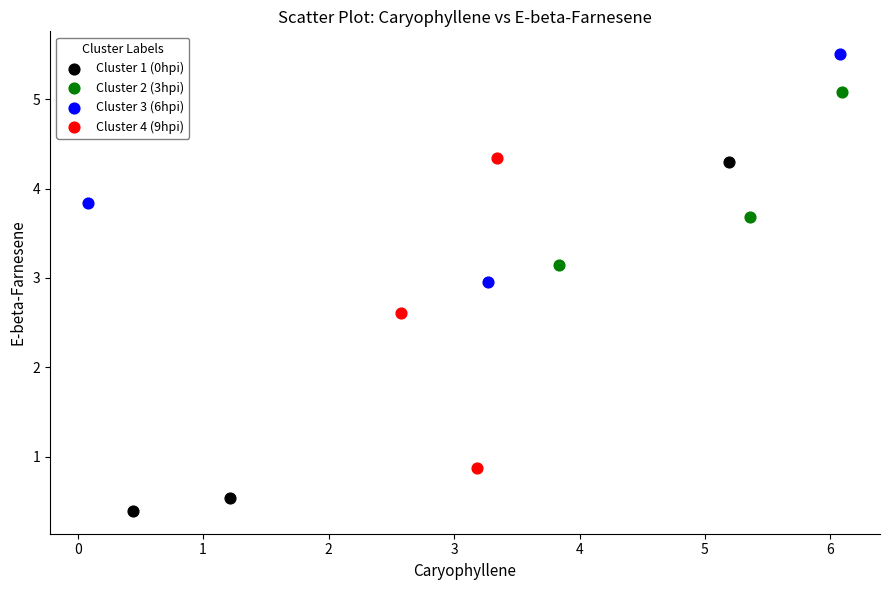

Which series contains the highest Y value?

Cluster 3 (6hpi)